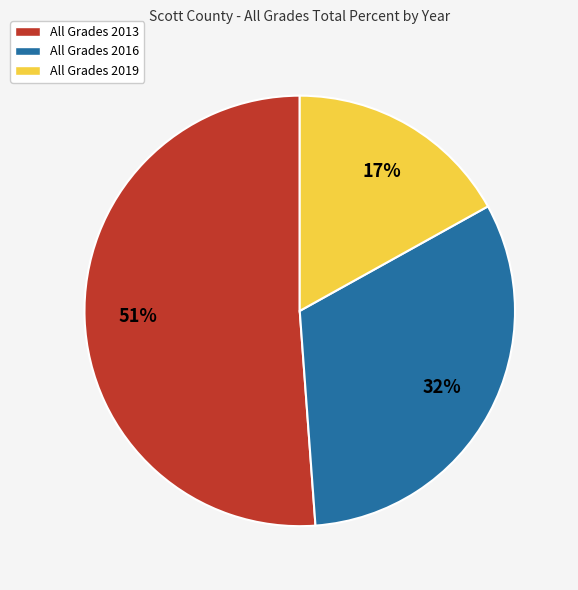

Is All Grades 2013 the majority of the pie?

Yes